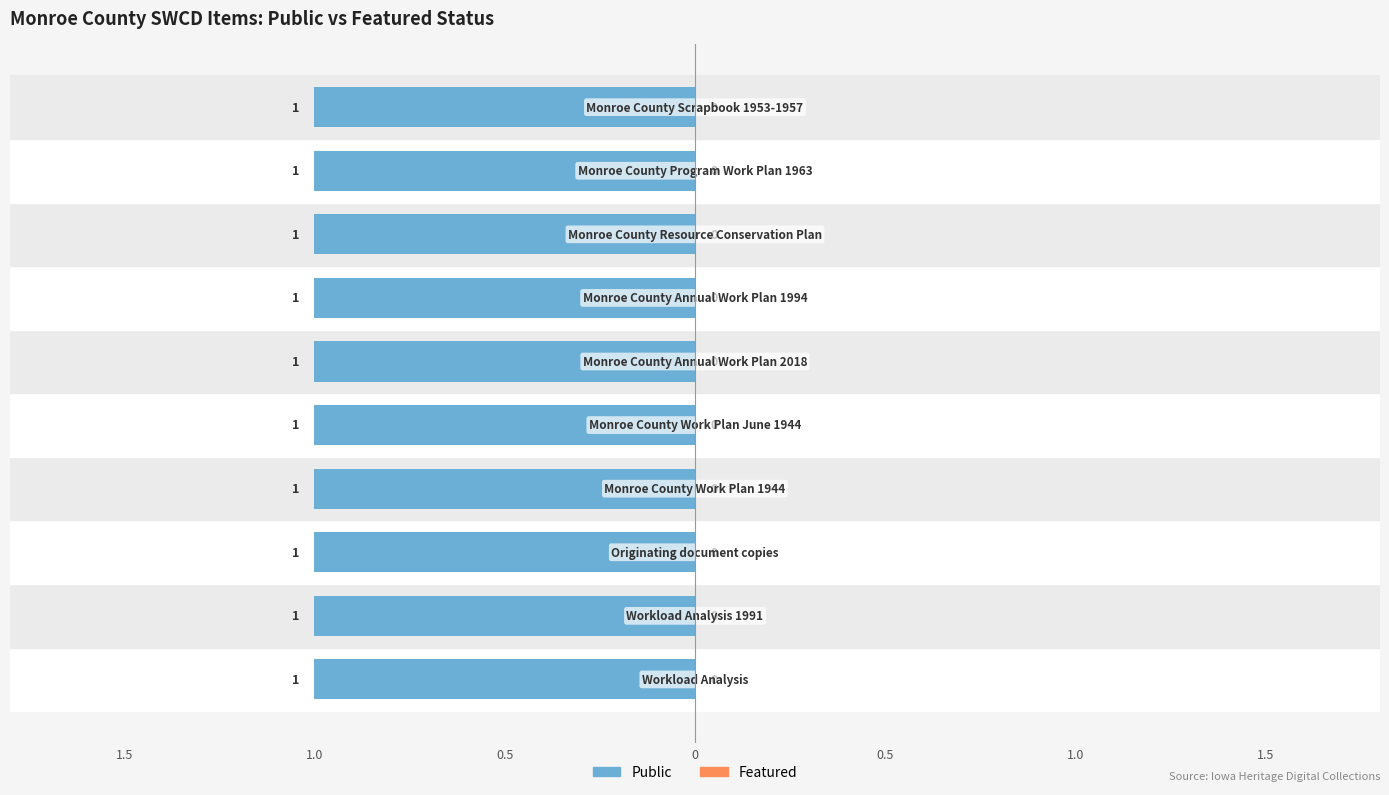

What are all the series names shown in the legend?

Public, Featured